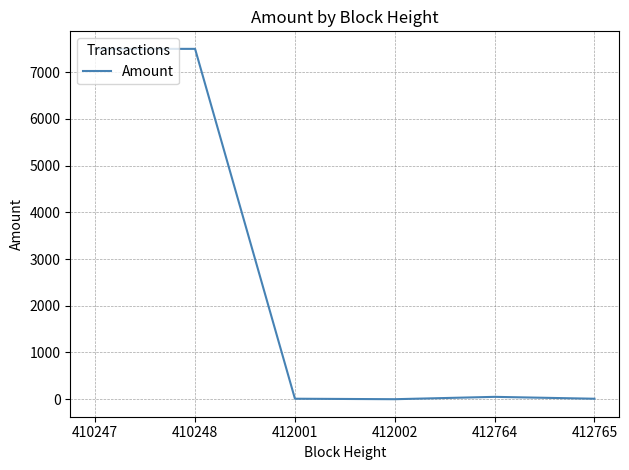

Does the chart display data point markers on the line(s)?

No